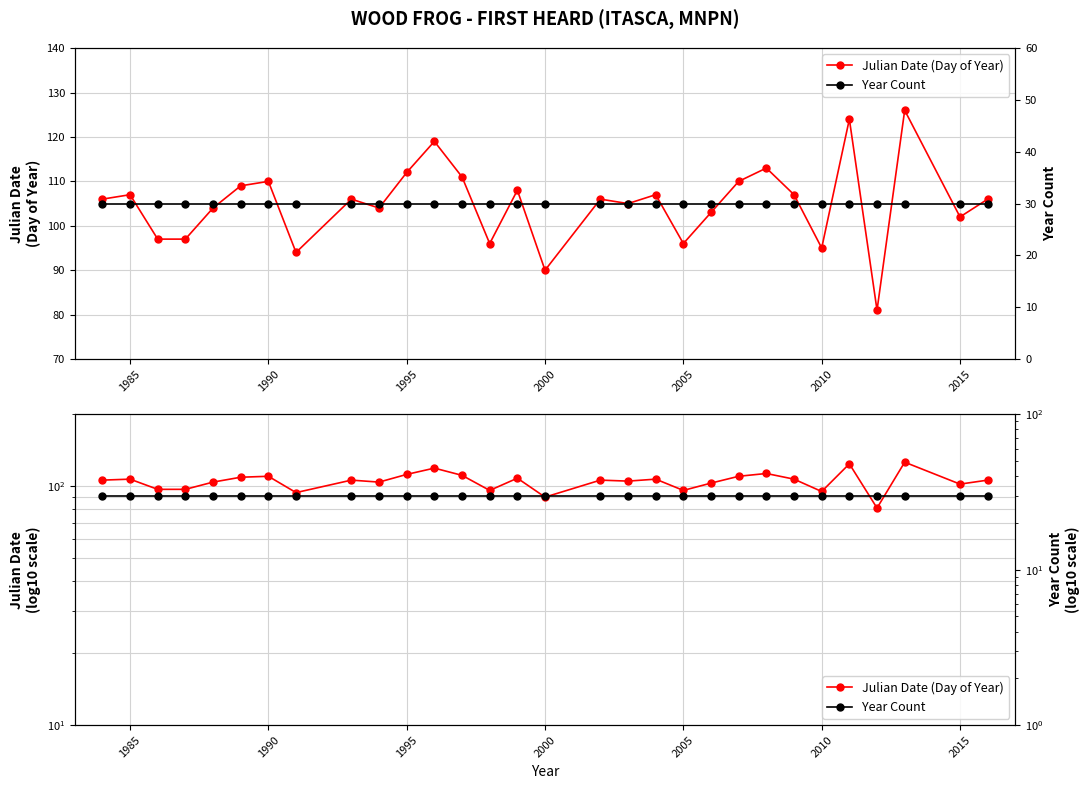

Is the value of Julian Date (Day of Year) at 25 greater than the value of Year Count at 20?

Yes